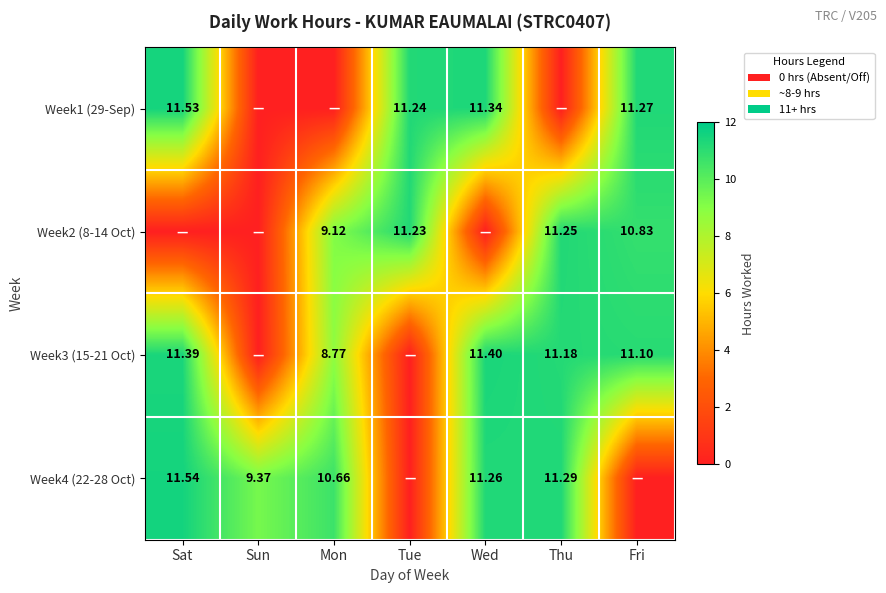

Where does the Week2 (8-14 Oct) series first go above 9?

Mon